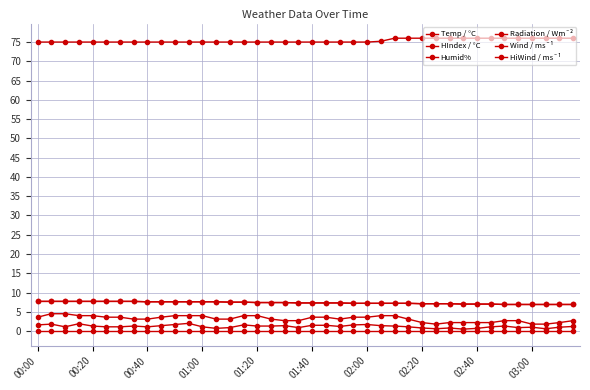

Which category has the lowest value in the Radiation / Wm¯² series?

00:00